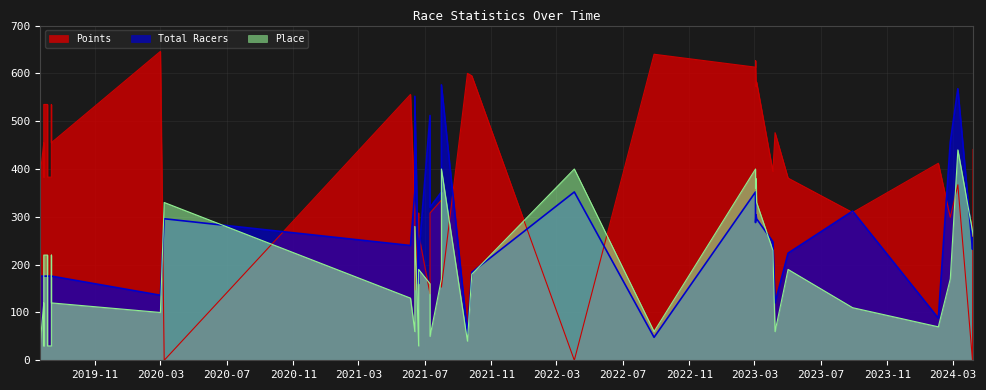

At how many categories does at least one series exceed 259?

33